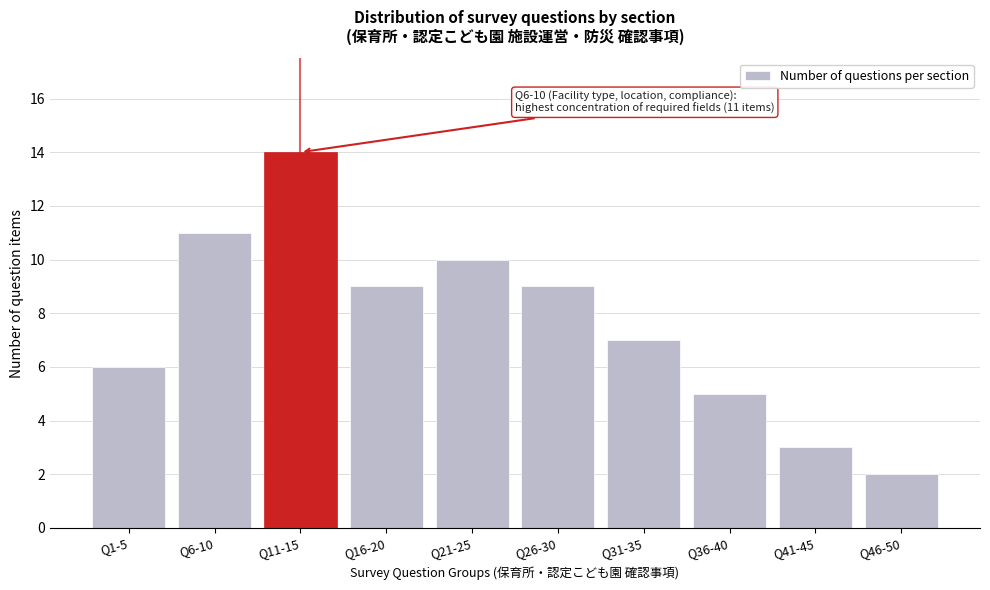

Reading left to right, extract all data points from this chart.

Q1-5=6	Q6-10=11	Q11-15=14	Q16-20=9	Q21-25=10	Q26-30=9	Q31-35=7	Q36-40=5	Q41-45=3	Q46-50=2